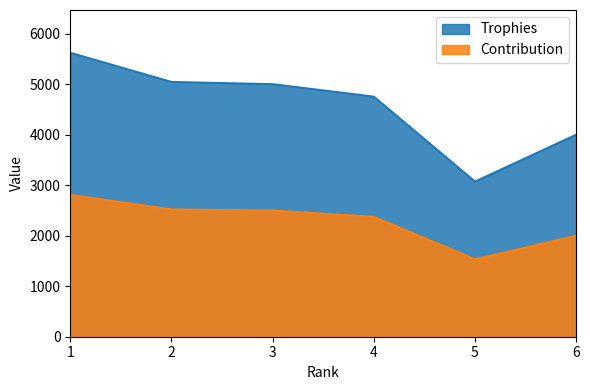

Which has a higher value, 2 or 1?

1